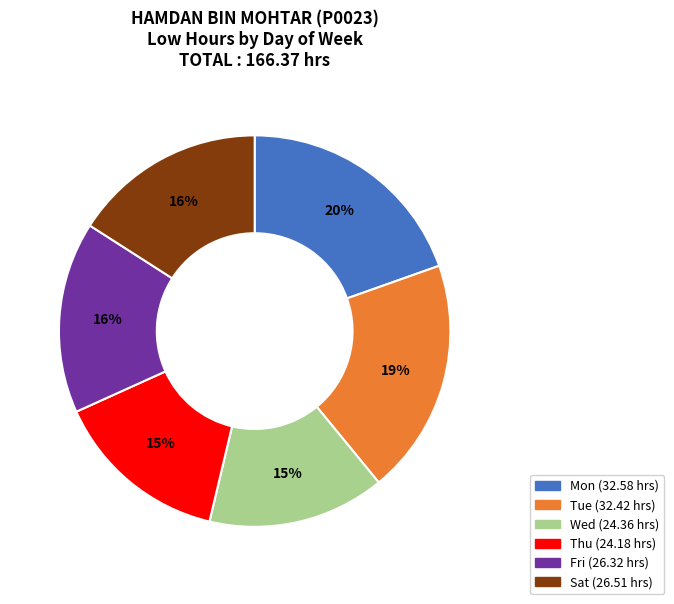

Does any single category account for the majority?

No